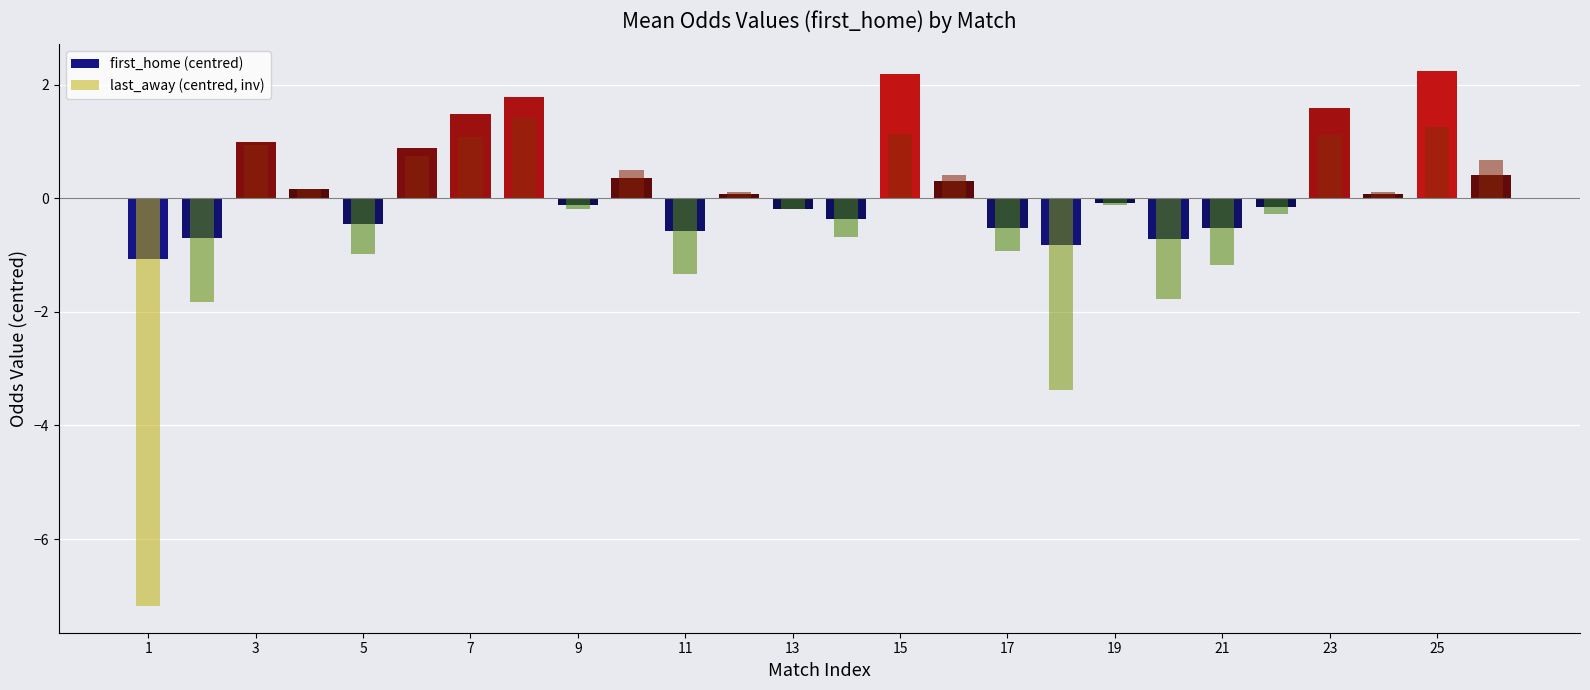

What is the maximum value shown in the chart?

2.2